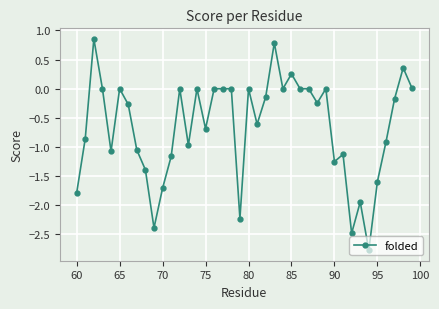

What is the smallest value displayed?

-2.8